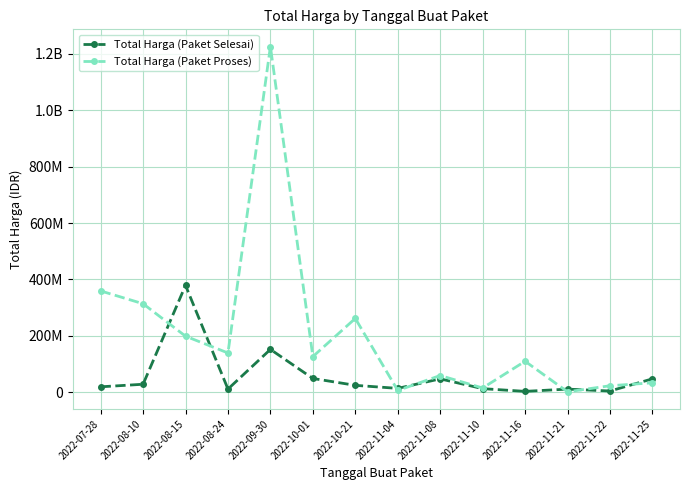

True or false: Total Harga (Paket Selesai) and Total Harga (Paket Proses) intersect in this chart.

True